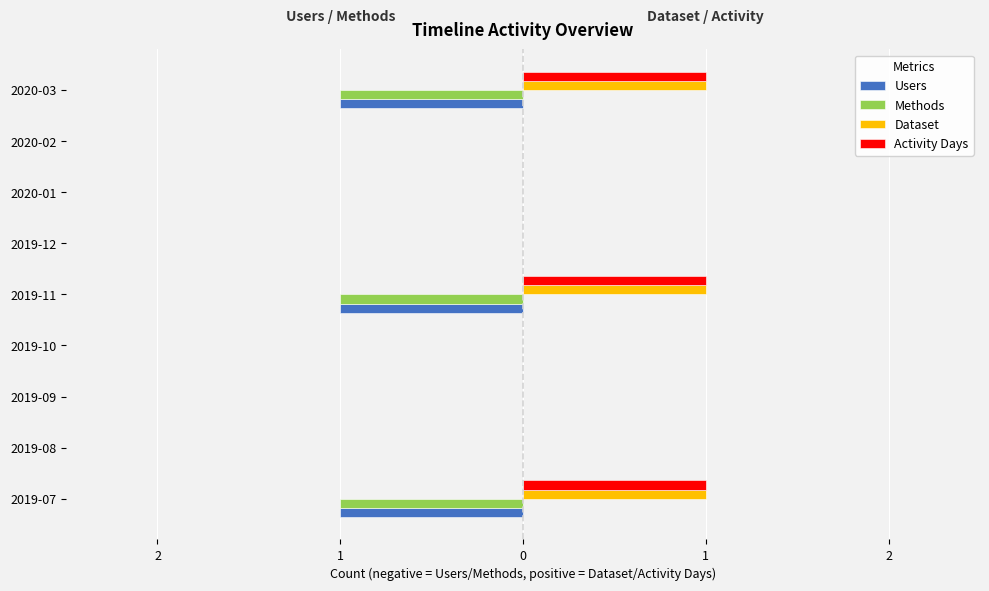

What are all the series names shown in the legend?

Users, Methods, Dataset, Activity Days